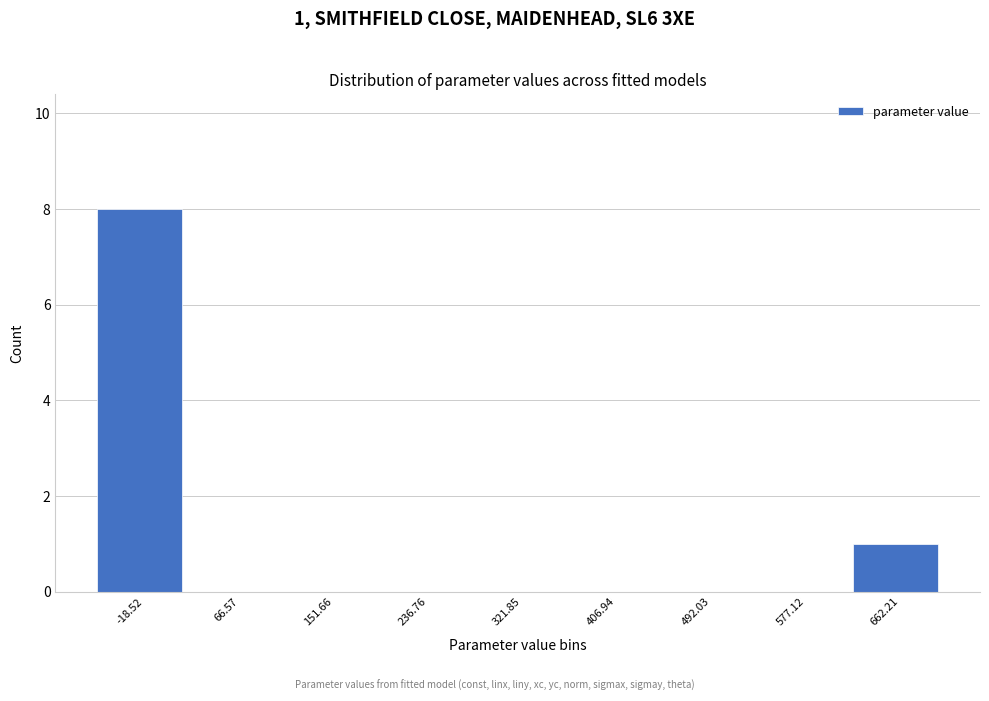

Reading right to left, extract all data points from this chart.

662.21=1	577.12=0	492.03=0	406.94=0	321.85=0	236.76=0	151.66=0	66.57=0	-18.52=8